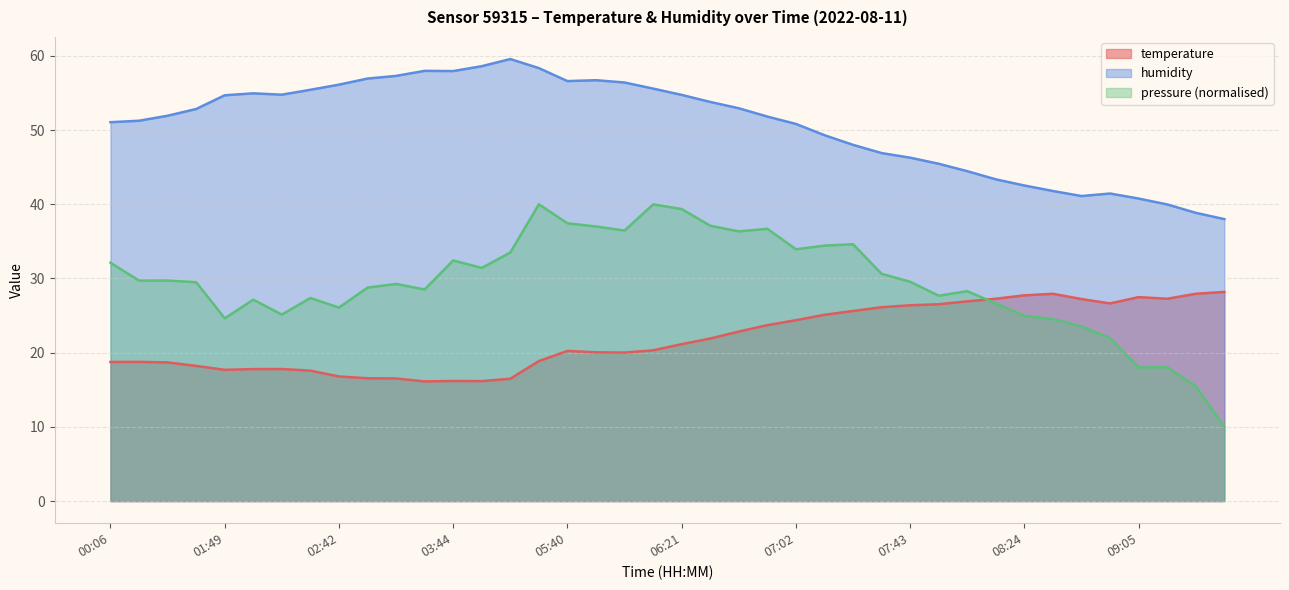

What is the difference between the second highest and minimum values in the temperature series?

11.8